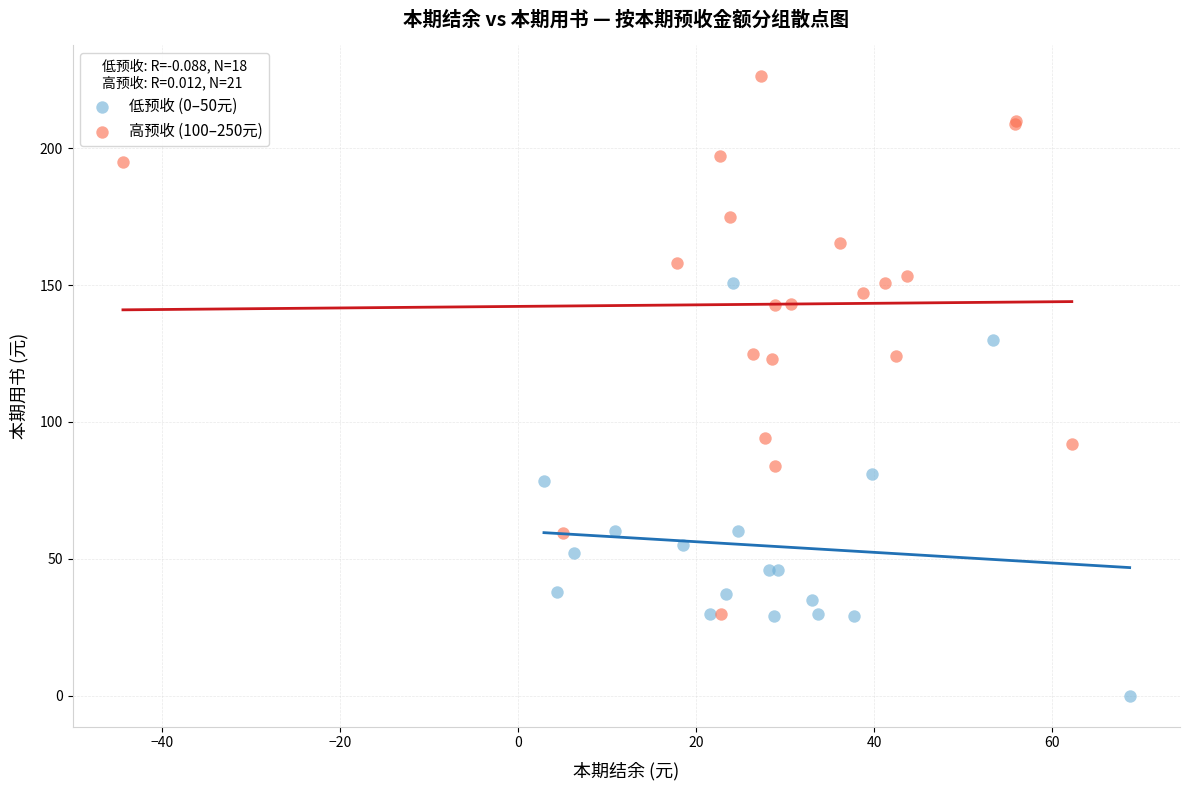

Which series has the largest Y range (max minus min)?

高预收 (100–250元)